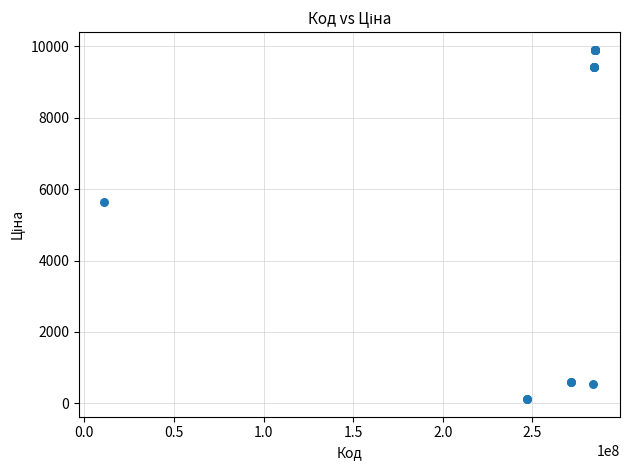

What Y value in the scatter plot is closest to 5010?

5636.0